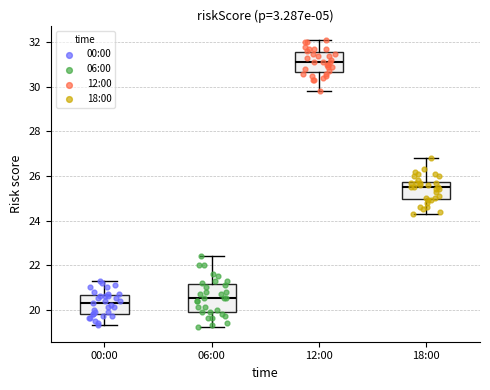

Comparing the boxes themselves (not the whiskers), which one is the tallest?

06:00